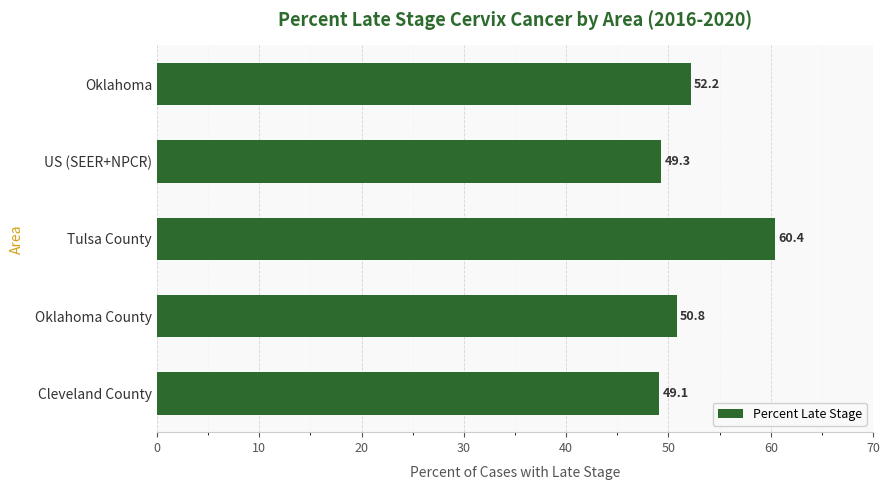

How many values exceed 50?

3